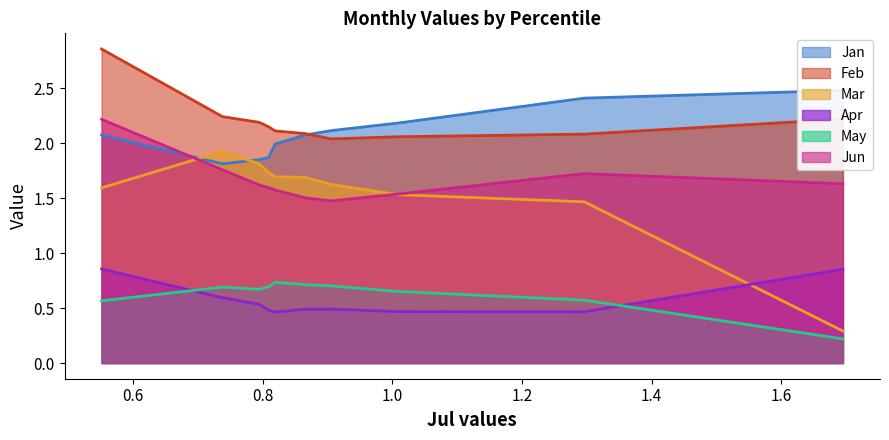

What is the total value across all series at pct45?

8.6